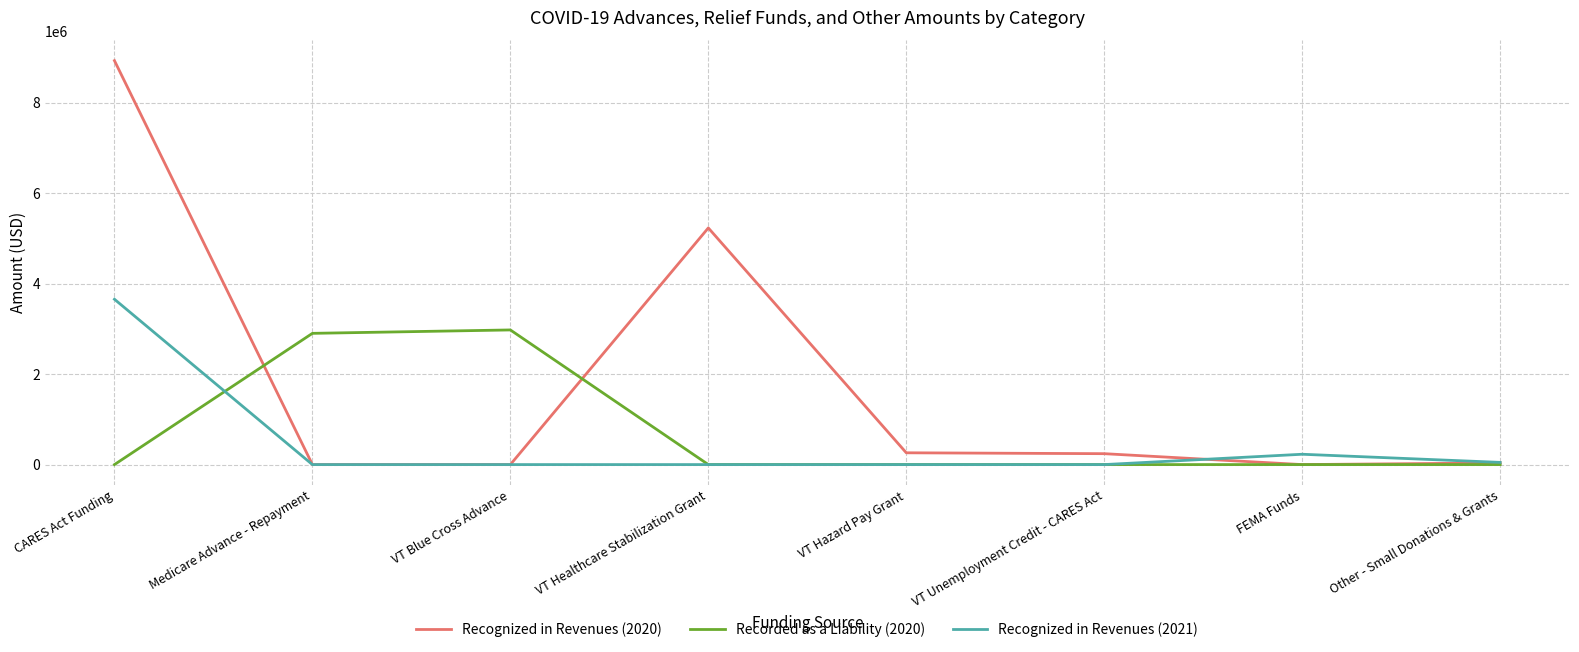

List the series in order of their overall mean, lowest first.

Recognized in Revenues (2021), Recorded as a Liability (2020), Recognized in Revenues (2020)